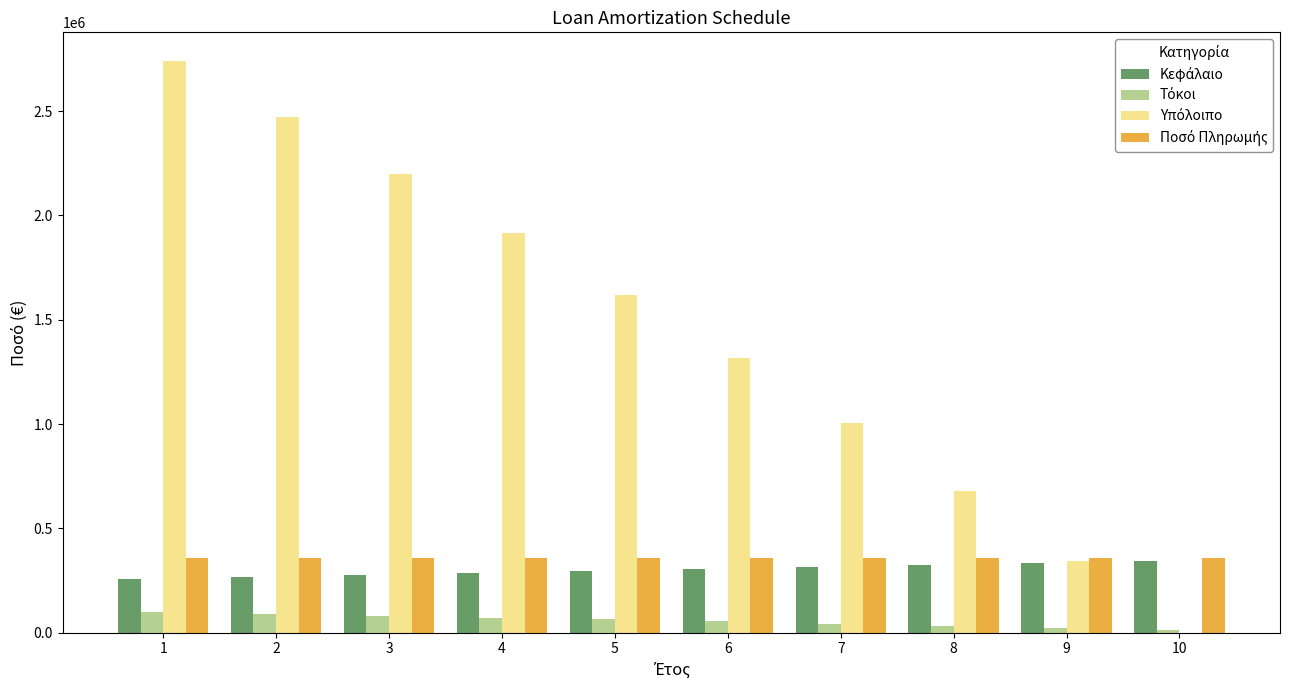

What is the total value across all series at 4?

2628813.9